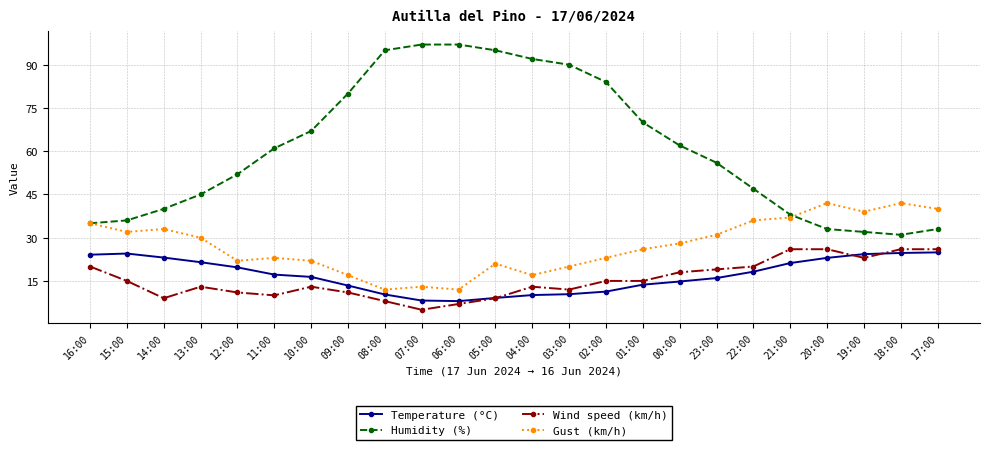

What is the minimum value shown in the chart?

5.0